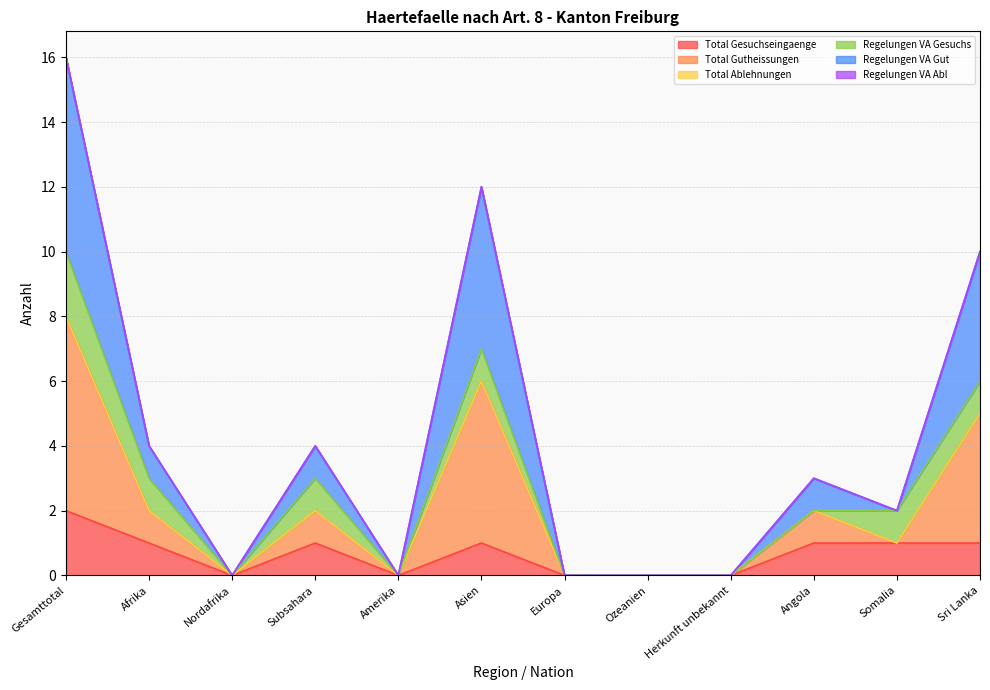

What is the label of the 3rd point from the left?

Nordafrika